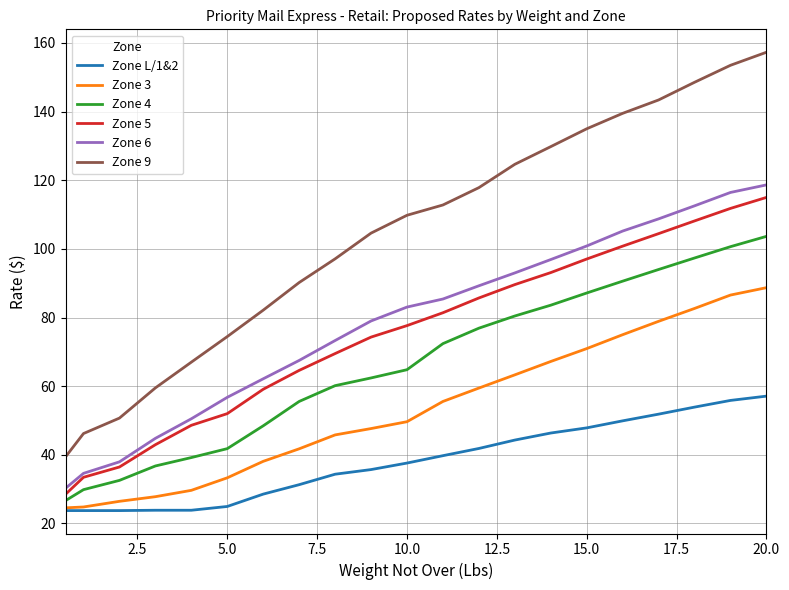

Which series has the largest total across all categories?

Zone 9